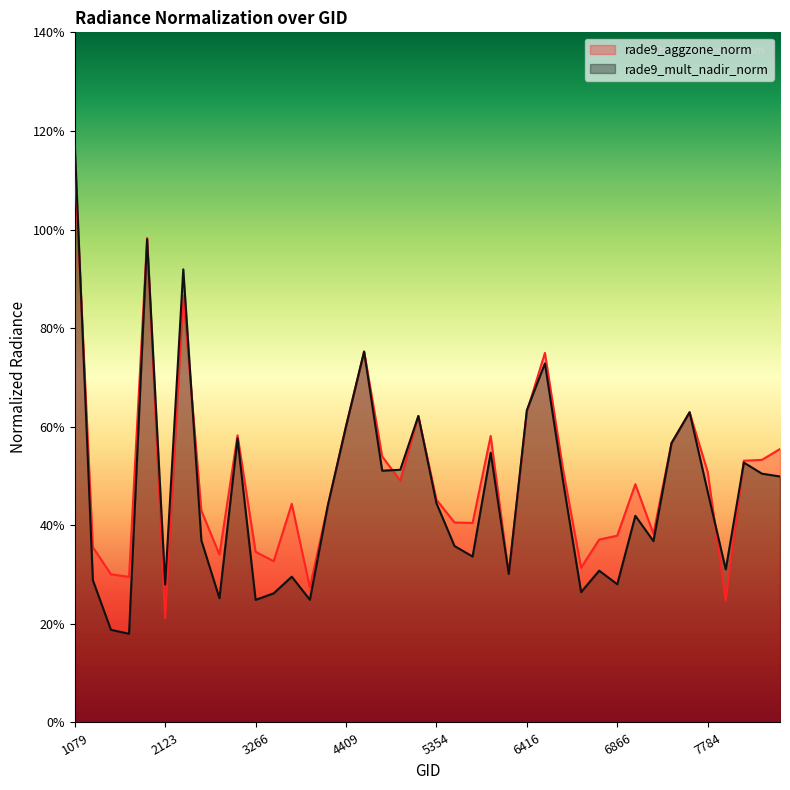

Which category has the lowest value across all series?

2051